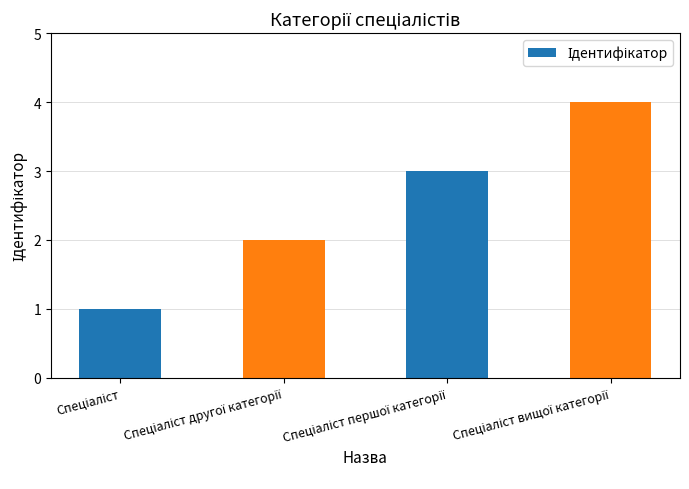

How many values are between 2 and 4?

3